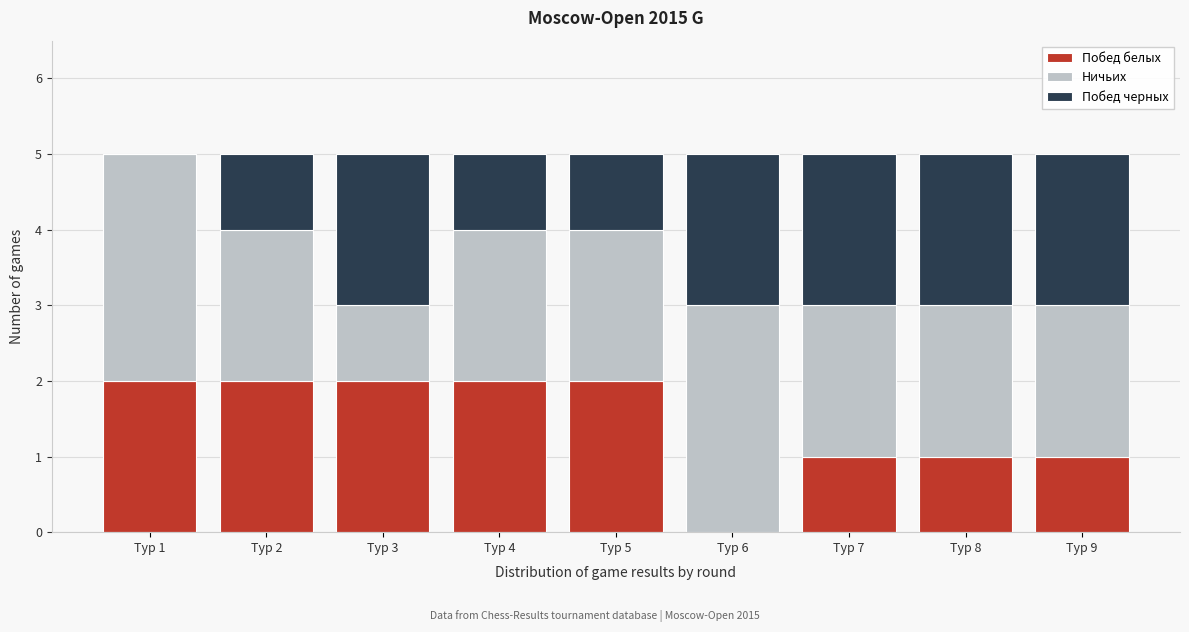

Reading left to right, what are the values for Побед белых?

Тур 1=2	Тур 2=2	Тур 3=2	Тур 4=2	Тур 5=2	Тур 6=0	Тур 7=1	Тур 8=1	Тур 9=1